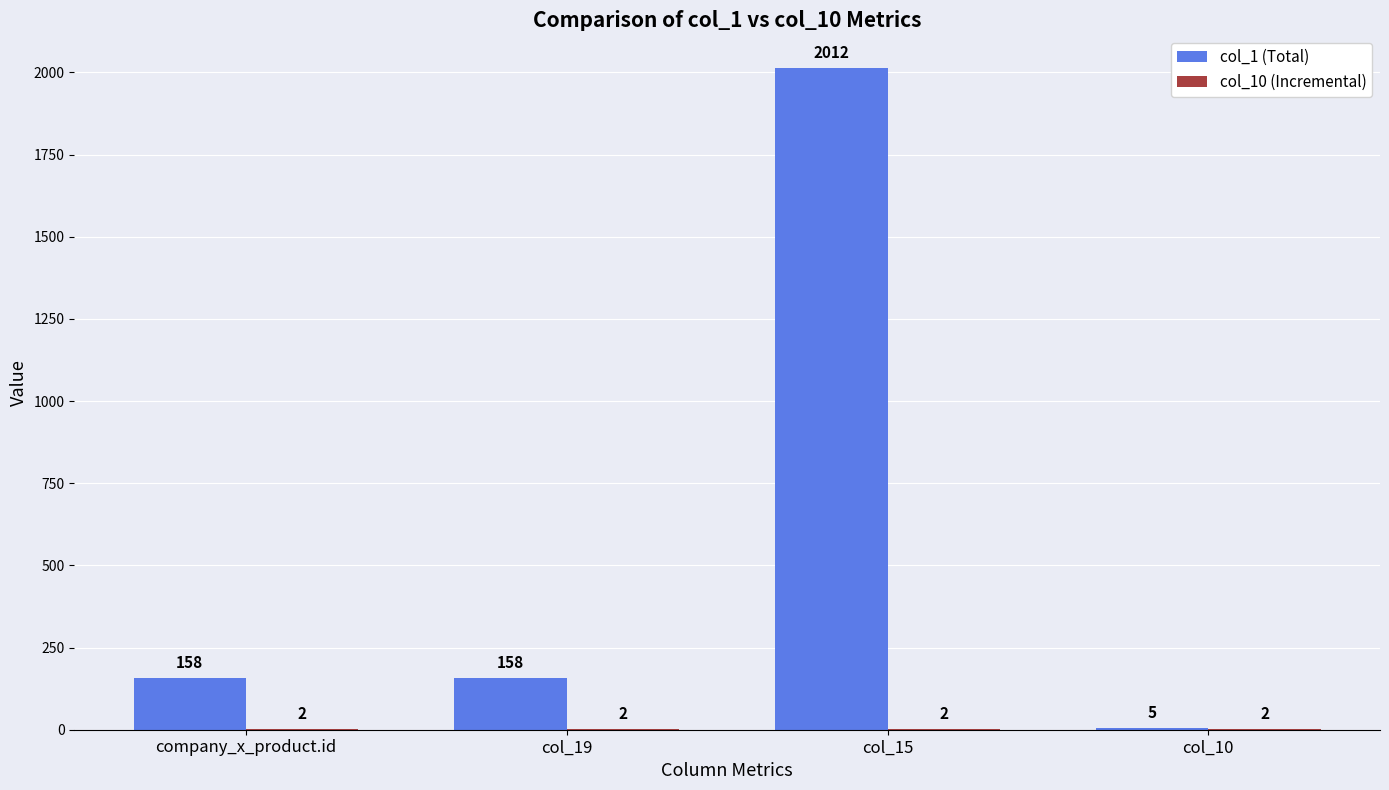

The col_1 (Total) series shows 2948 at col_15. True or false?

False